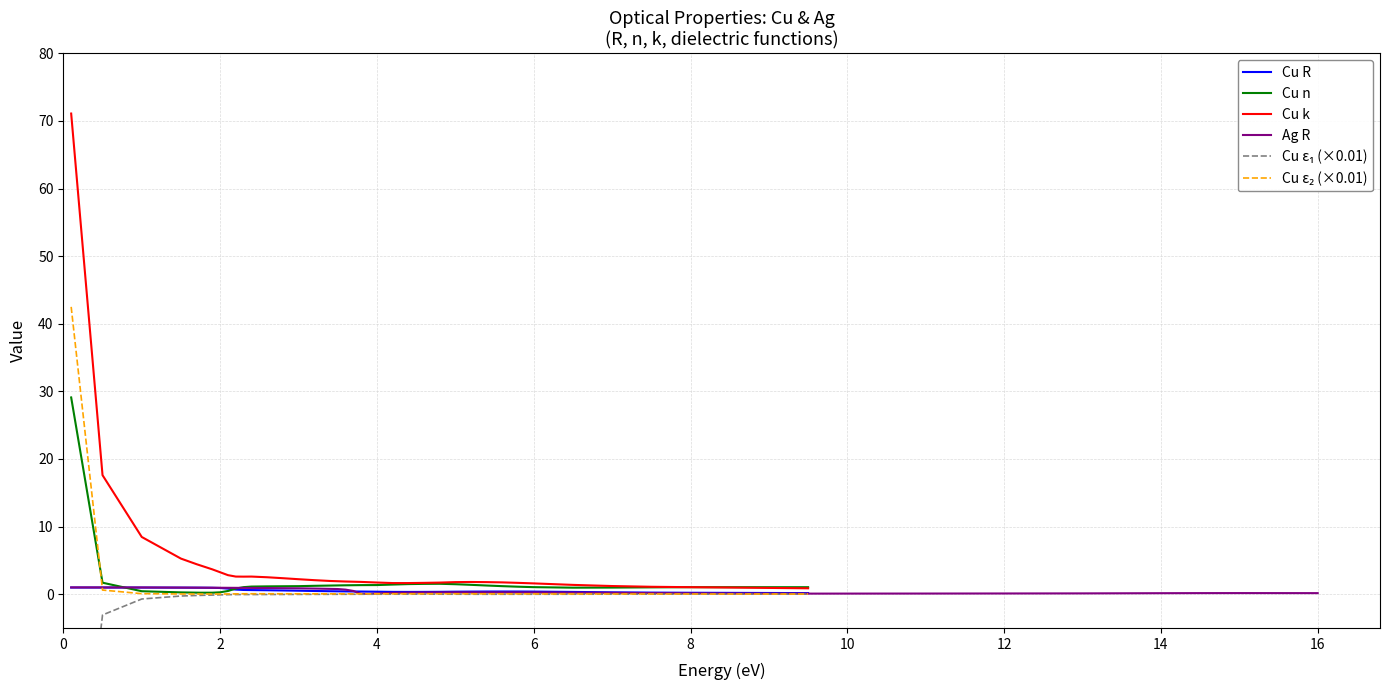

Does the chart have visible grid lines?

Yes